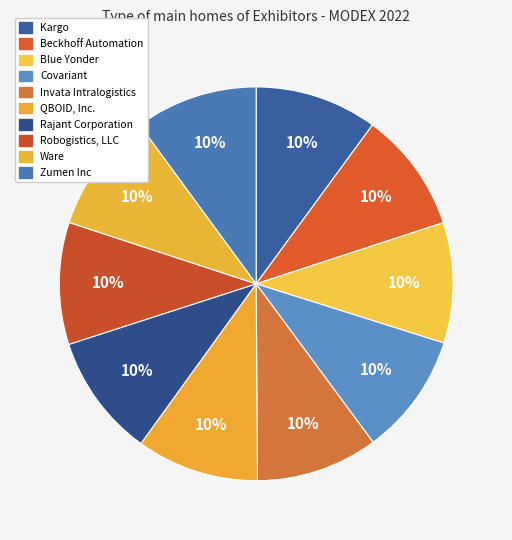

Which slice is the largest?

Rajant Corporation